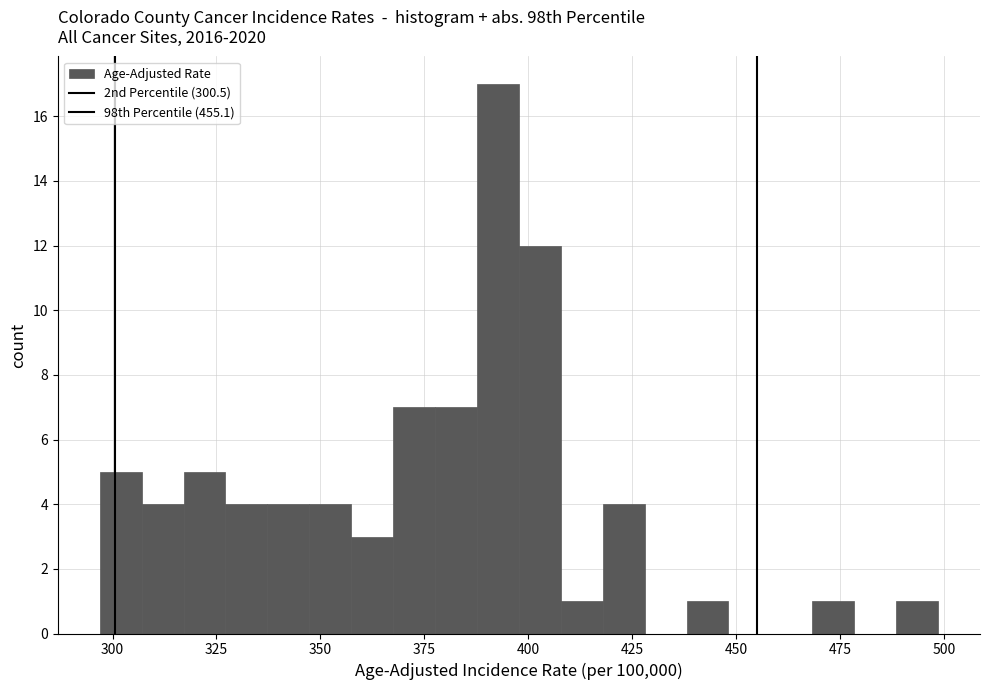

Read against the x-axis, roughly where is the centre of the tallest bar?

395